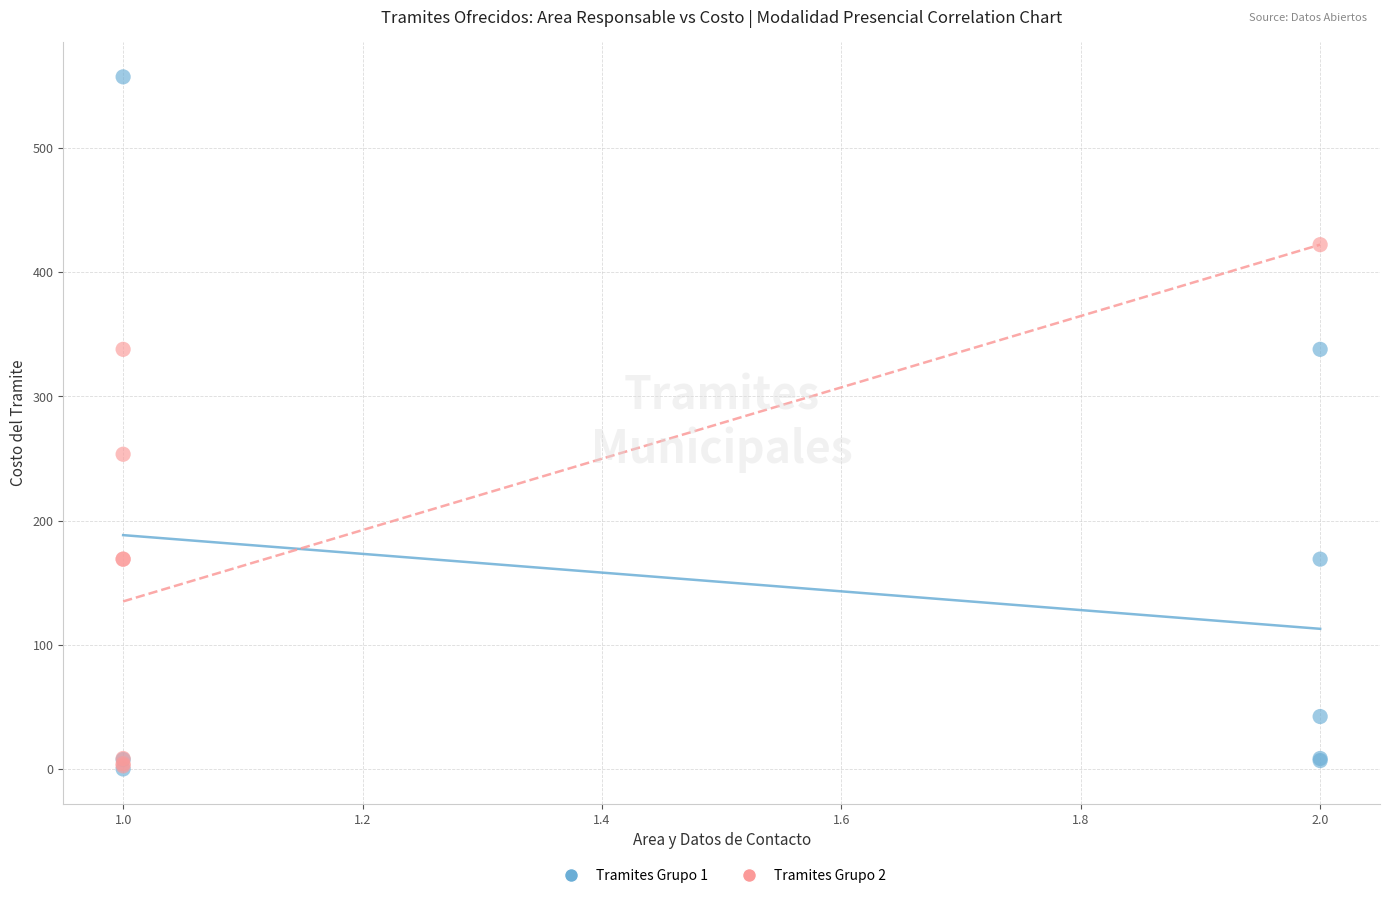

What are all the series names shown in the legend?

Tramites Grupo 1, Tramites Grupo 2